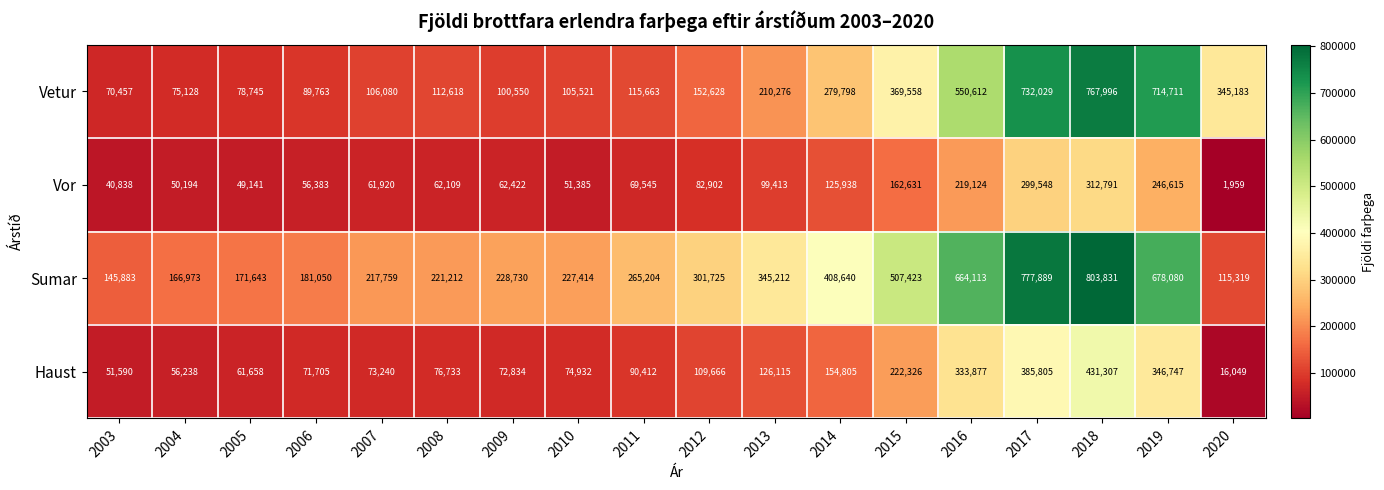

What is the sum of the Vetur values at 2019 and 2014?

994509